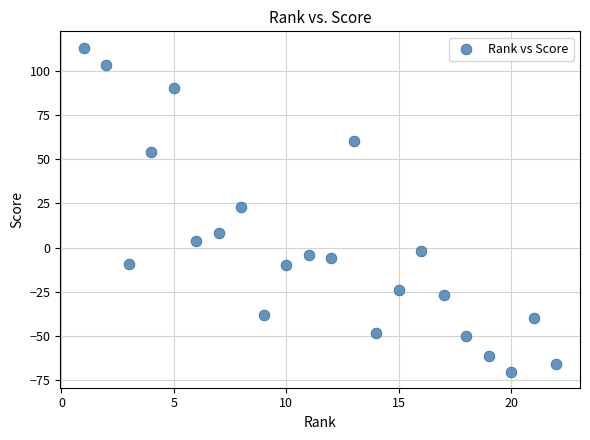

What is the range of X values (max minus min)?

21